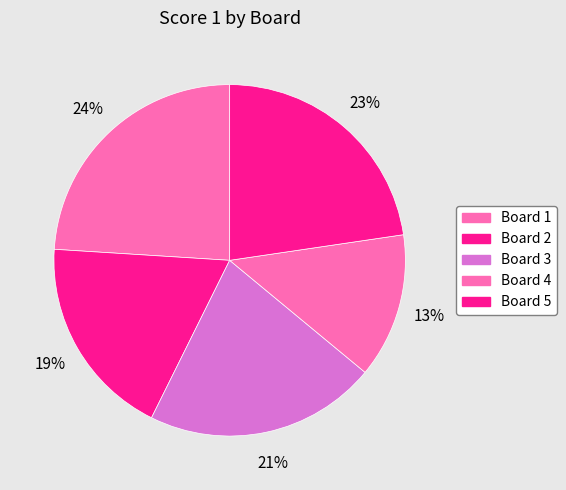

Does any single category account for the majority?

No